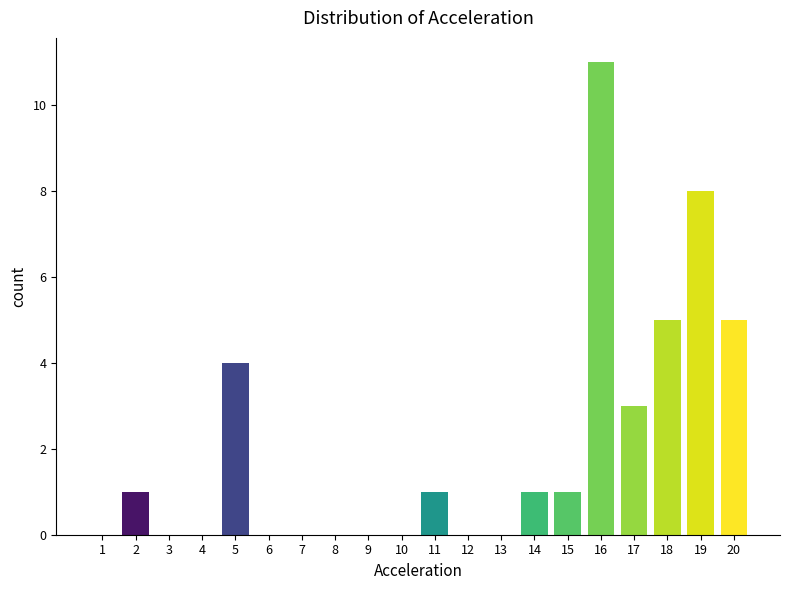

Reading left to right, transcribe all the data shown in this chart.

1=0	2=1	3=0	4=0	5=4	6=0	7=0	8=0	9=0	10=0	11=1	12=0	13=0	14=1	15=1	16=11	17=3	18=5	19=8	20=5